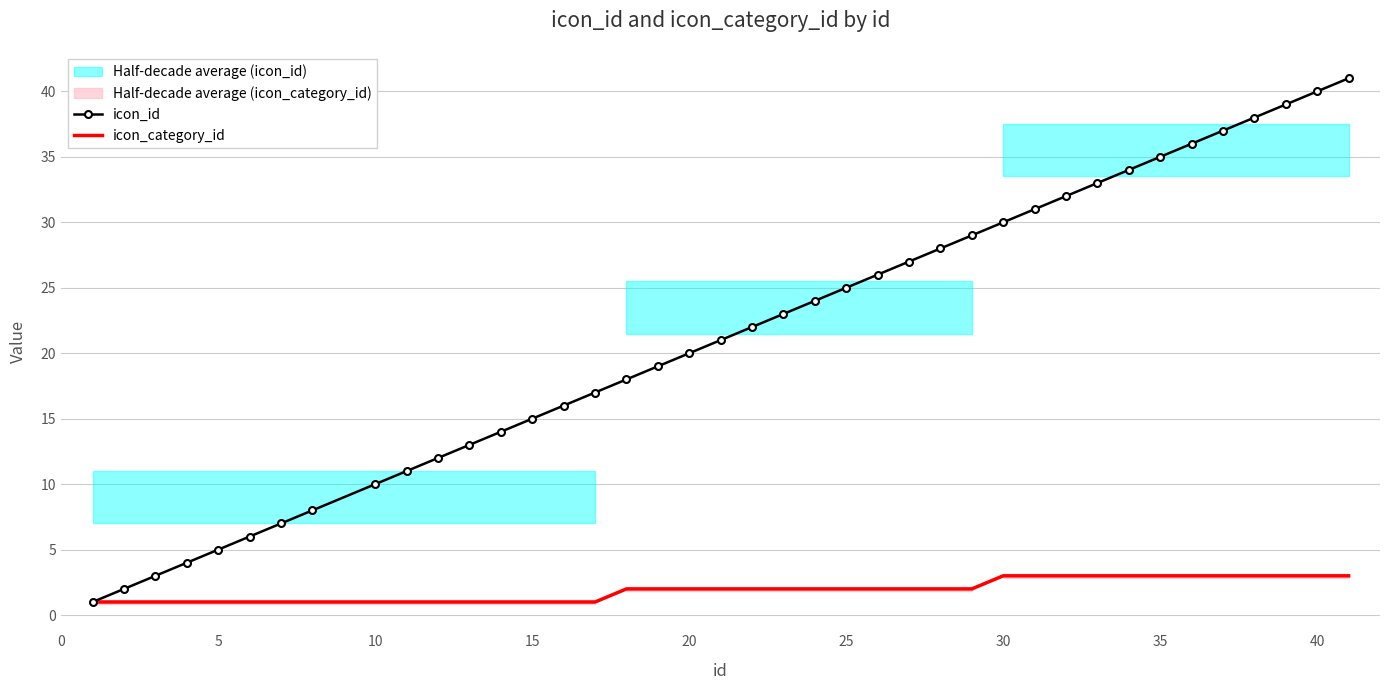

True or false: icon_id has more than 1 points higher than both neighbors.

False